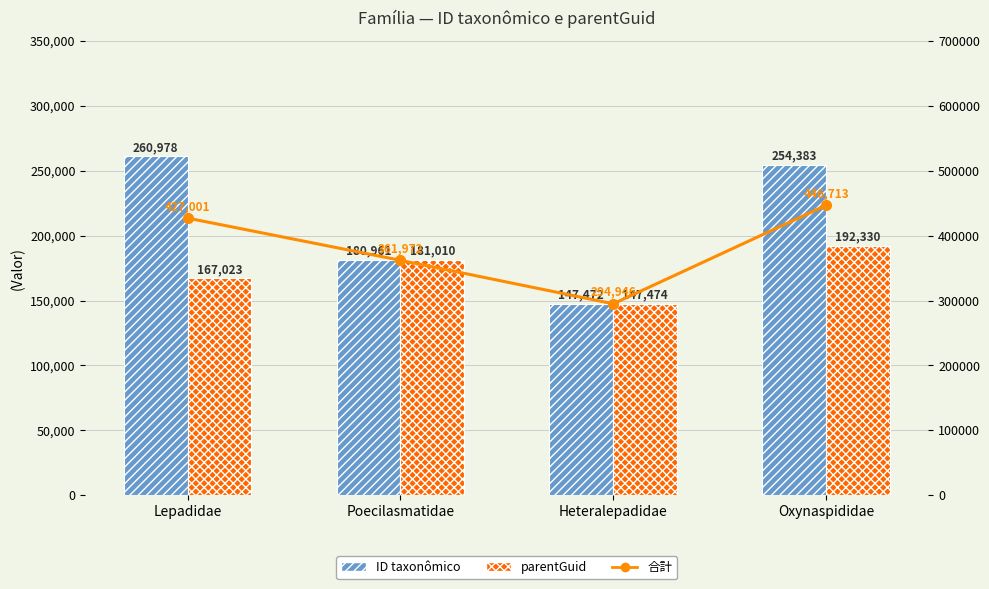

What is the difference between the maximum and minimum values in the ID taxonômico series?

113506